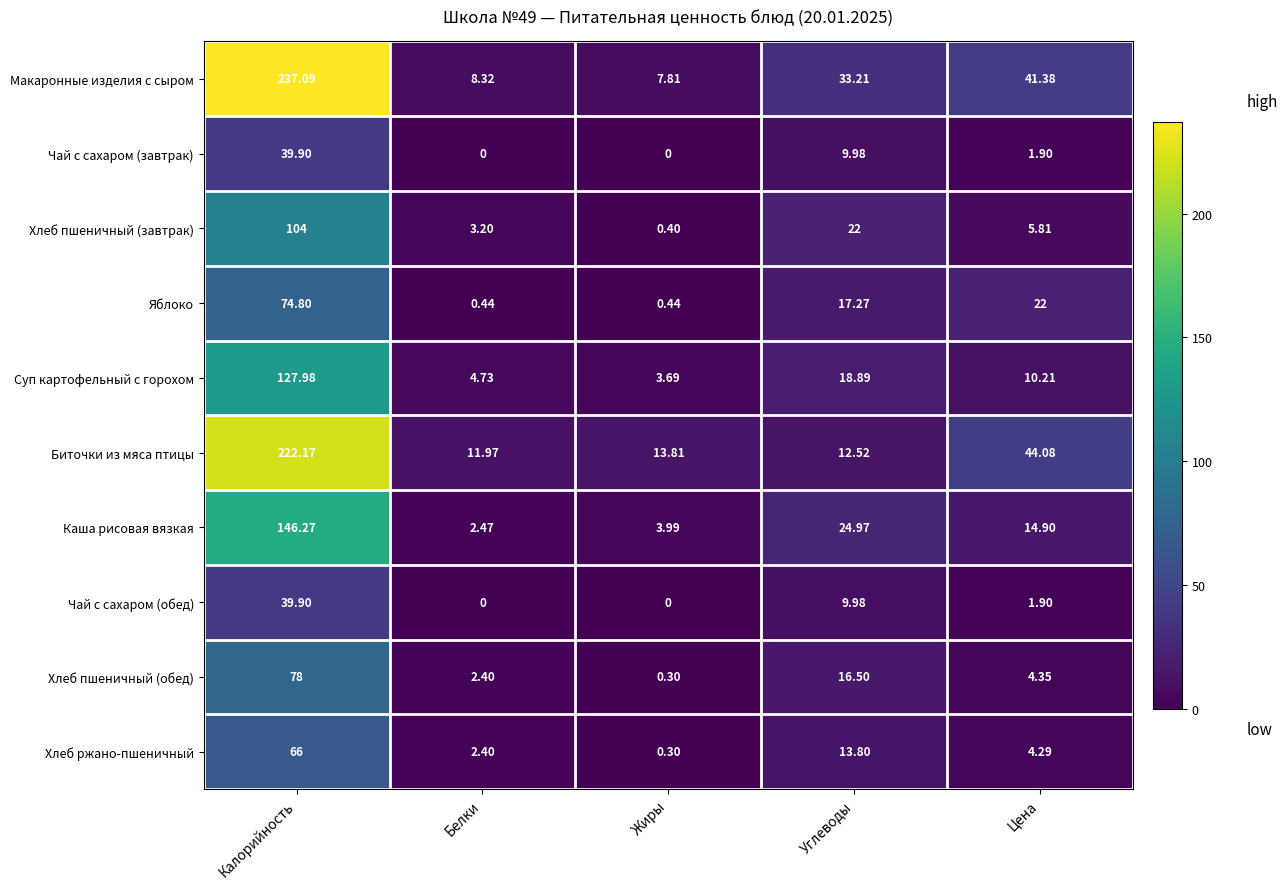

Where is Каша рисовая вязкая nearest to the value 74?

Углеводы